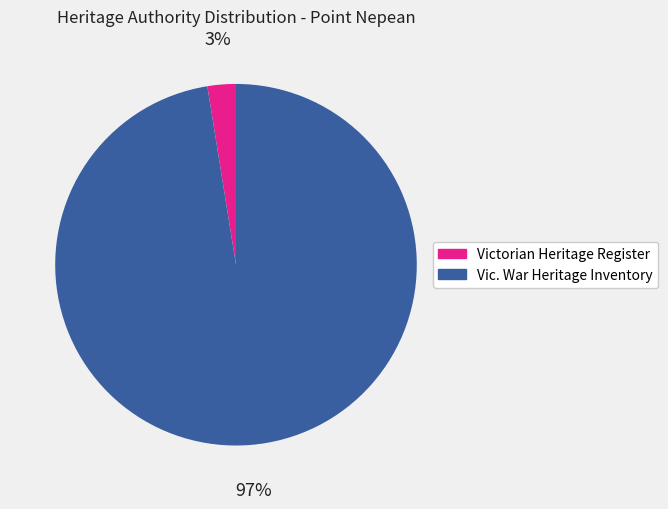

Does Victorian Heritage Register account for over 50% of the chart?

No